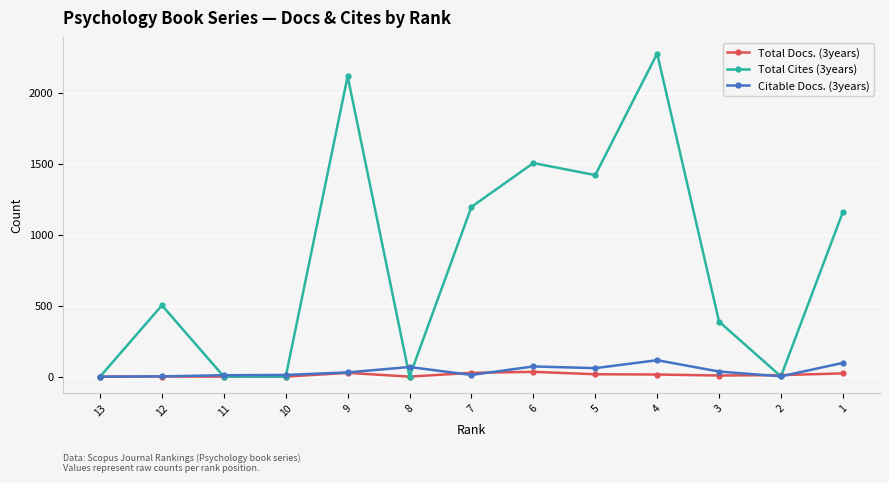

What is the sum of the Total Cites (3years) values at 12 and 2?

505